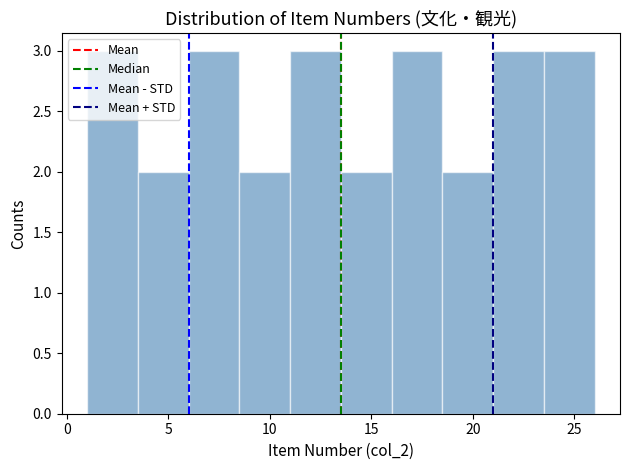

Reading left to right, list every bar in this chart as the range it spans on the x-axis followed by its height. The values are not printed on the chart, so give them approximately, as read against the axis.

1.0 to 3.5: 3
3.5 to 6.0: 2
6.0 to 8.5: 3
8.5 to 11.0: 2
11.0 to 13.5: 3
13.5 to 16.0: 2
16.0 to 18.5: 3
18.5 to 21.0: 2
21.0 to 23.5: 3
23.5 to 26.0: 3